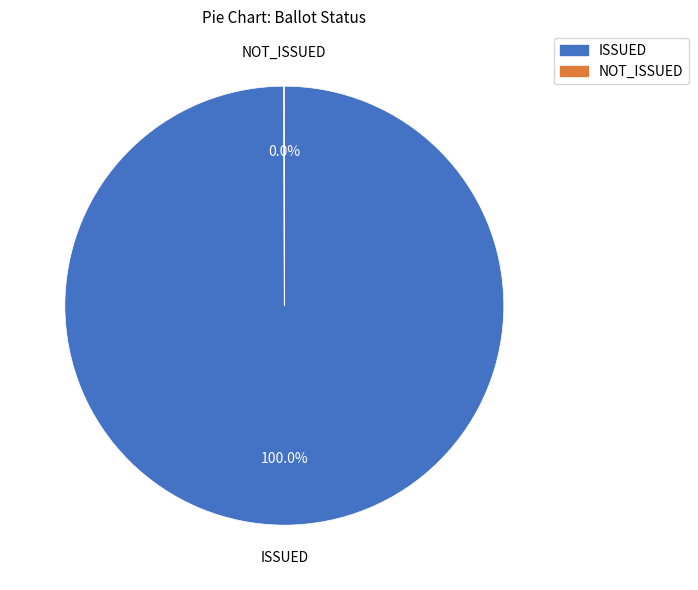

Does ISSUED account for over 50% of the chart?

Yes